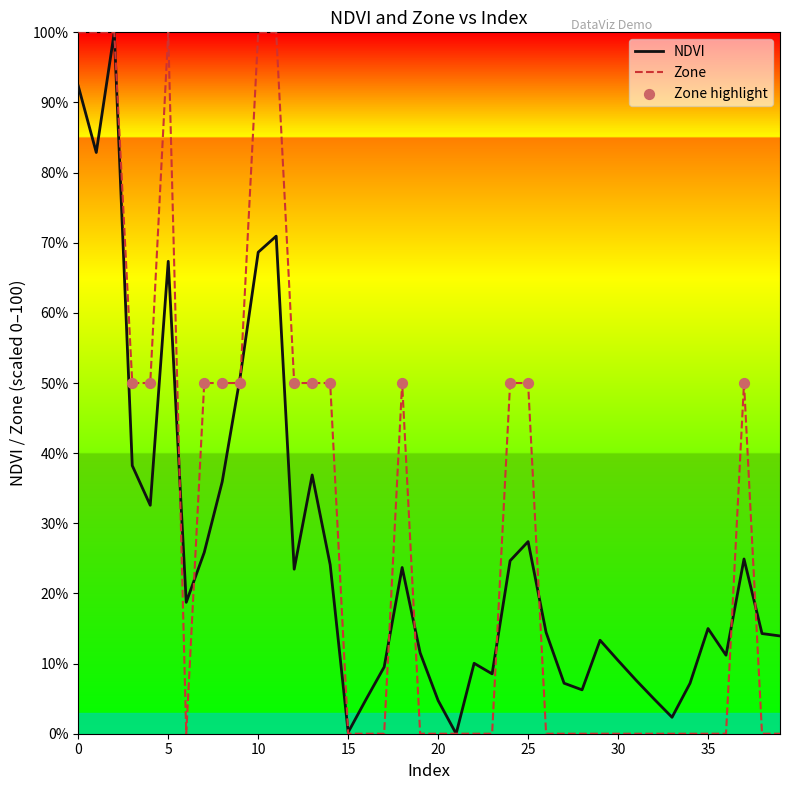

Which series has the largest total across all categories?

Zone